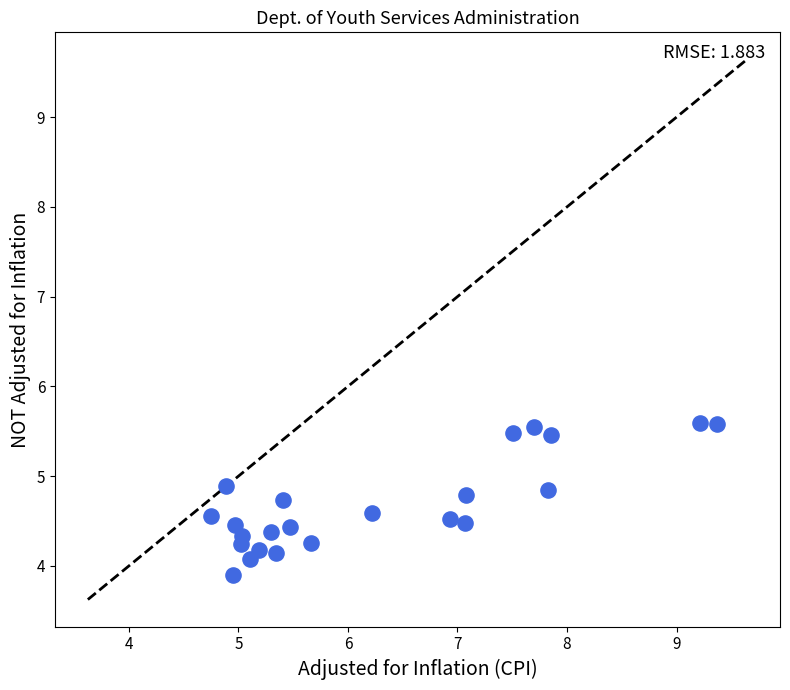

What is the range of Y values (max minus min)?

1.7